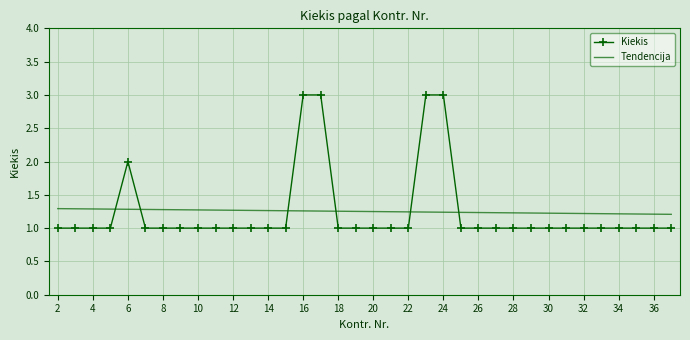

List the series in order of their peak value, highest first.

Kiekis, Tendencija